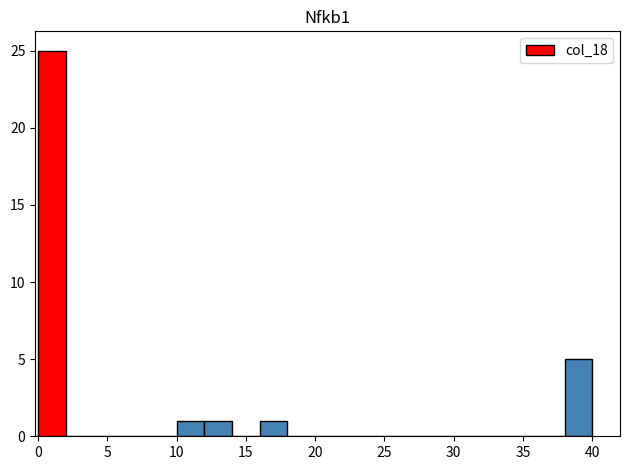

Reading left to right, list every bar in this chart as the range it spans on the x-axis followed by its height. The values are not printed on the chart, so give them approximately, as read against the axis.

0 to 2: 25
2 to 4: 0
4 to 6: 0
6 to 8: 0
8 to 10: 0
10 to 12: 1
12 to 14: 1
14 to 16: 0
16 to 18: 1
18 to 20: 0
20 to 22: 0
22 to 24: 0
24 to 26: 0
26 to 28: 0
28 to 30: 0
30 to 32: 0
32 to 34: 0
34 to 36: 0
36 to 38: 0
38 to 40: 5